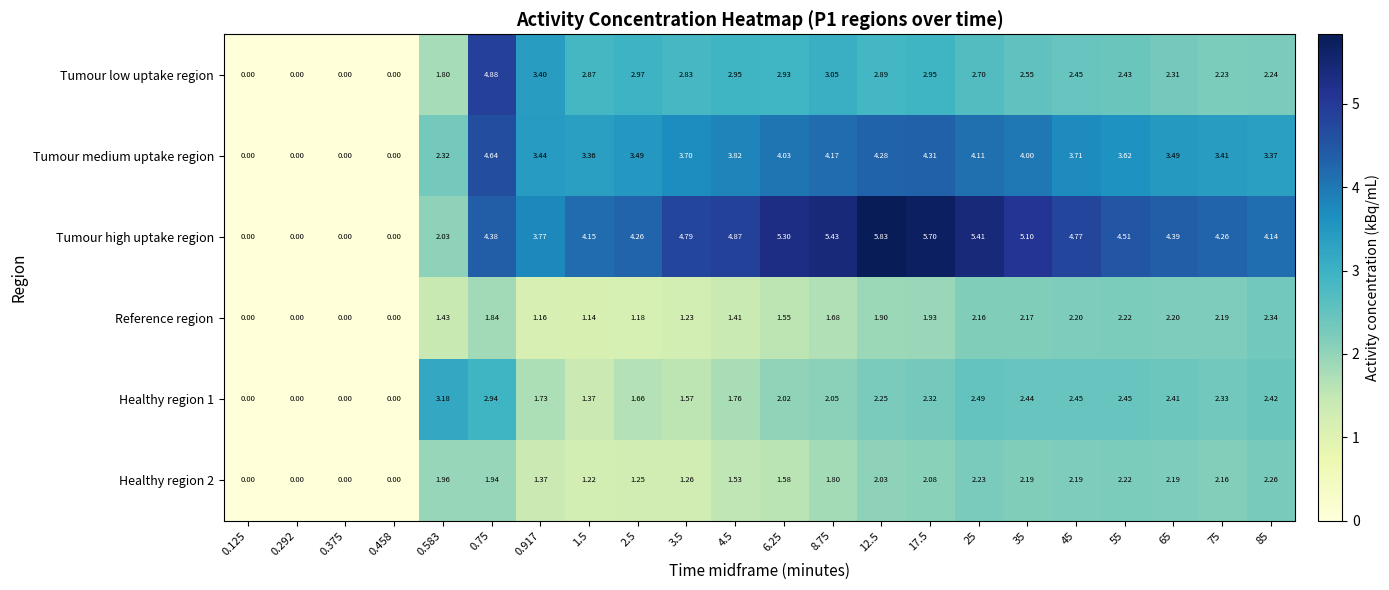

Which series has the largest range (max minus min)?

Tumour high uptake region